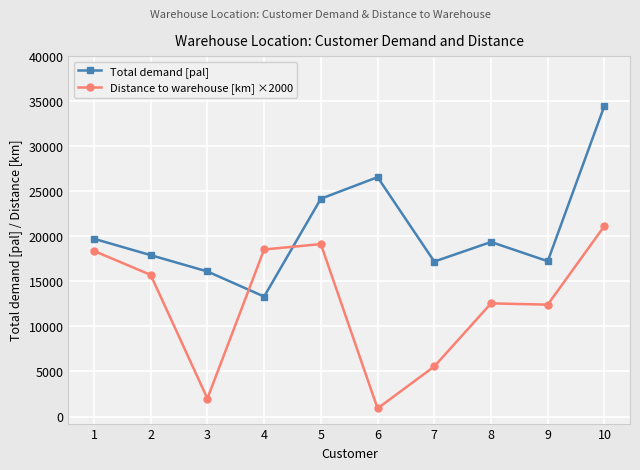

Between 1 and 7, which series saw the biggest shift?

Distance to warehouse [km] ×2000